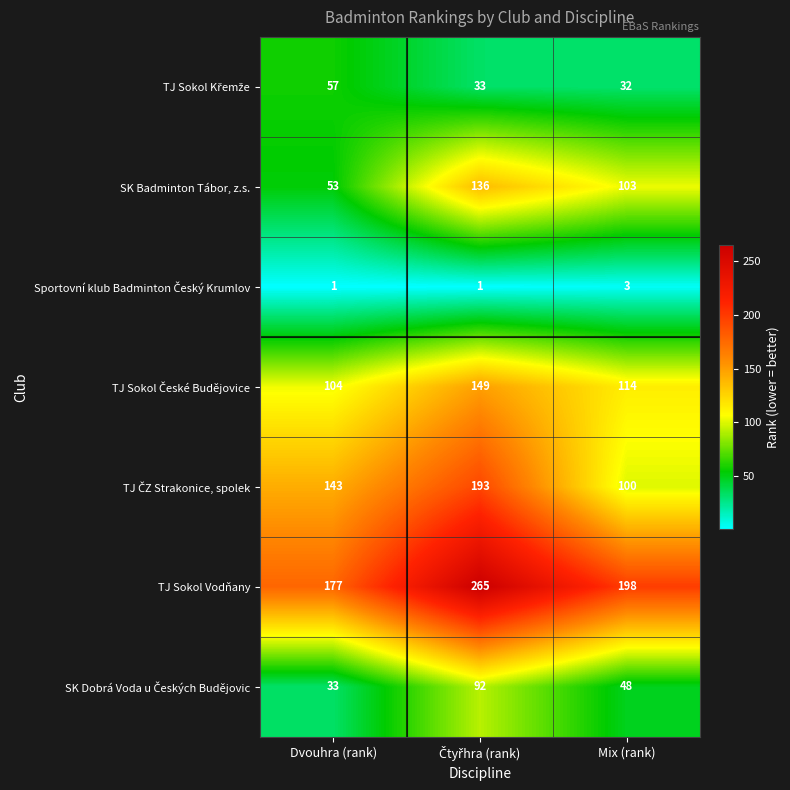

True or false: SK Badminton Tábor, z.s. has a value of 53 at Dvouhra (rank).

True